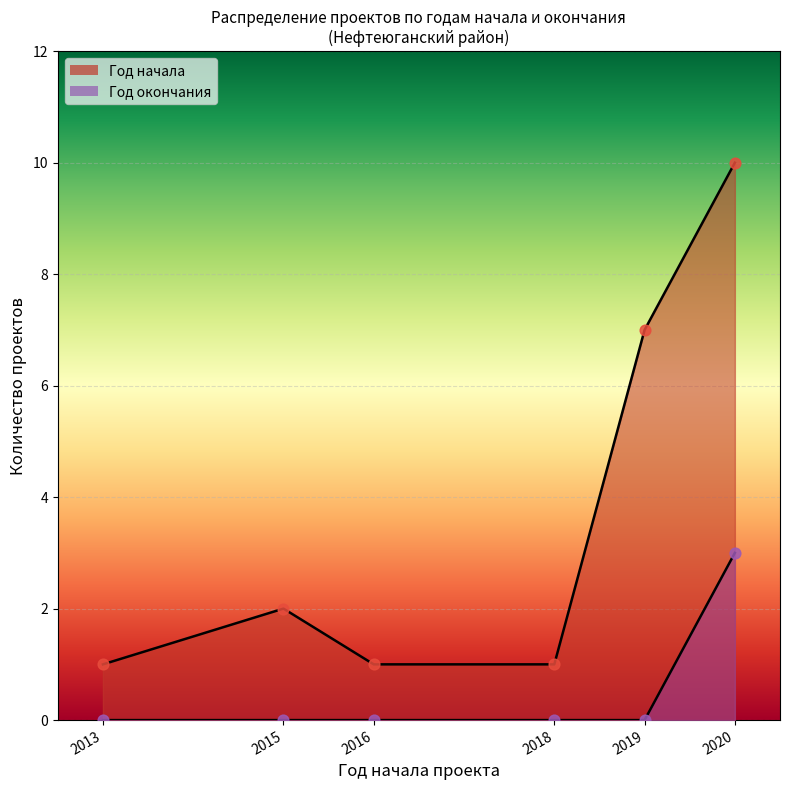

At how many categories does at least one series exceed 8?

1